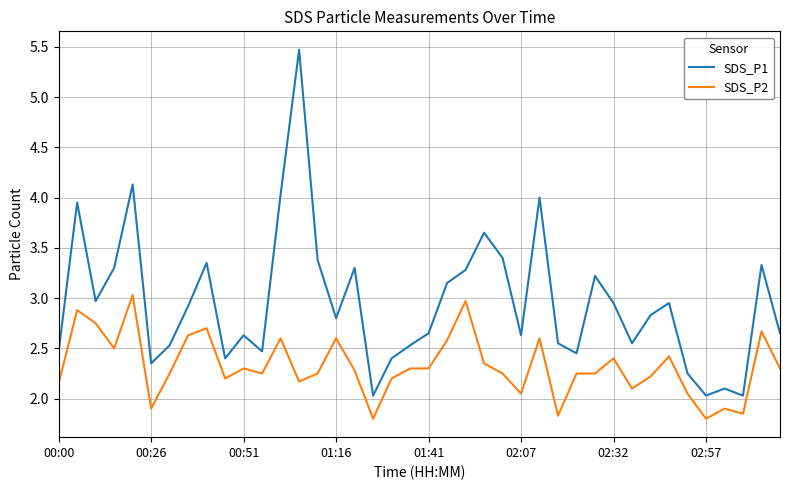

What is the difference between the maximum and minimum values in the SDS_P2 series?

1.2